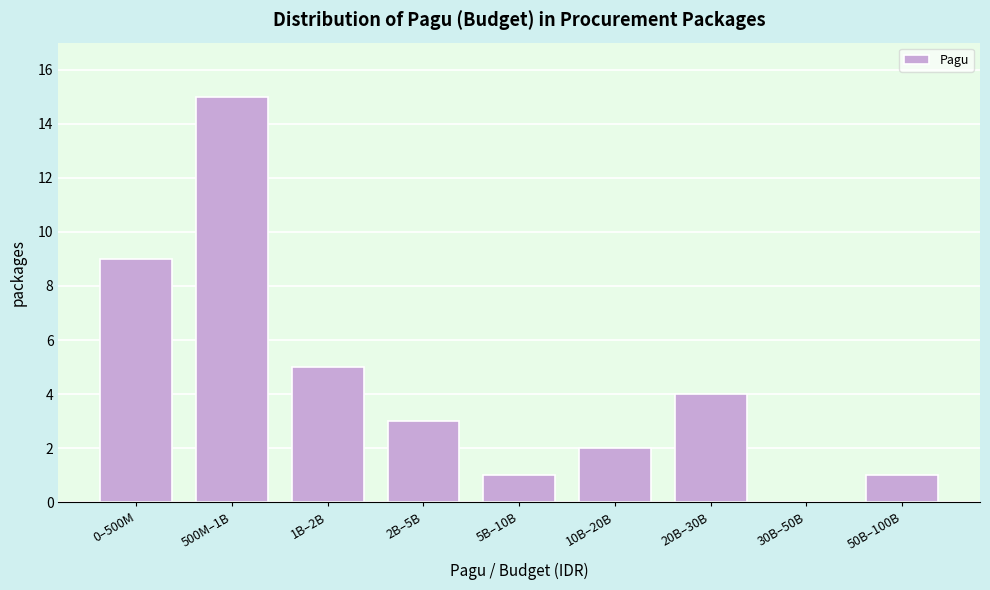

Reading right to left, what are all the values shown in this chart?

50B–100B=1	30B–50B=0	20B–30B=4	10B–20B=2	5B–10B=1	2B–5B=3	1B–2B=5	500M–1B=15	0–500M=9